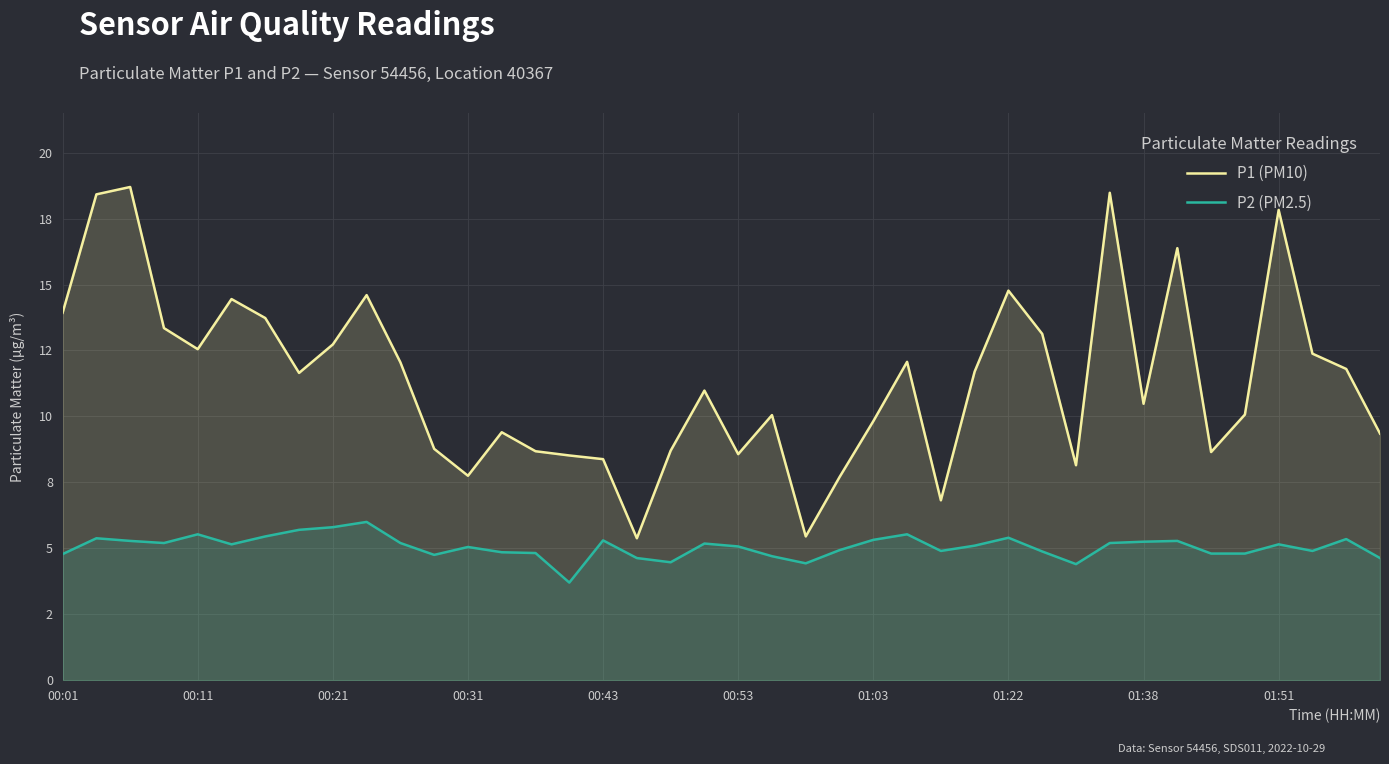

True or false: P2 (PM2.5) has a value of 3.7 at 15.

True